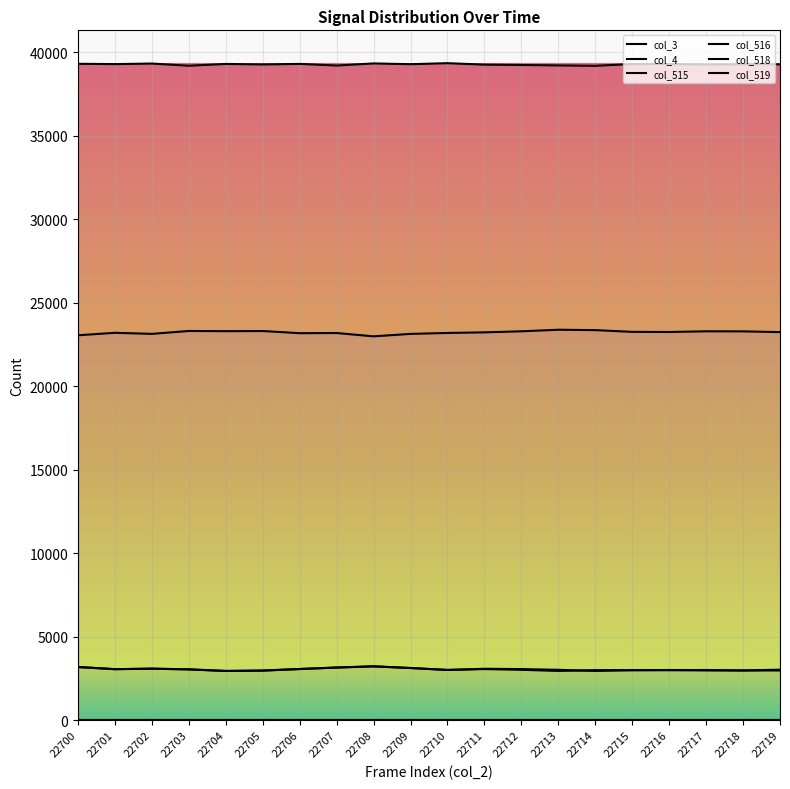

Does the chart display data point markers on the line(s)?

No